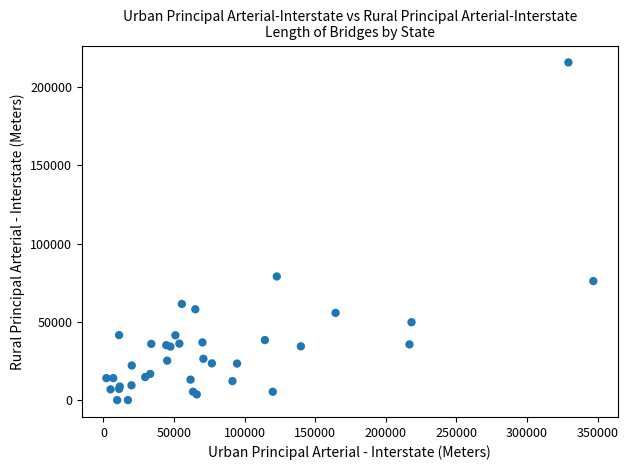

What Y value in the scatter plot is closest to 107898?

79008.5